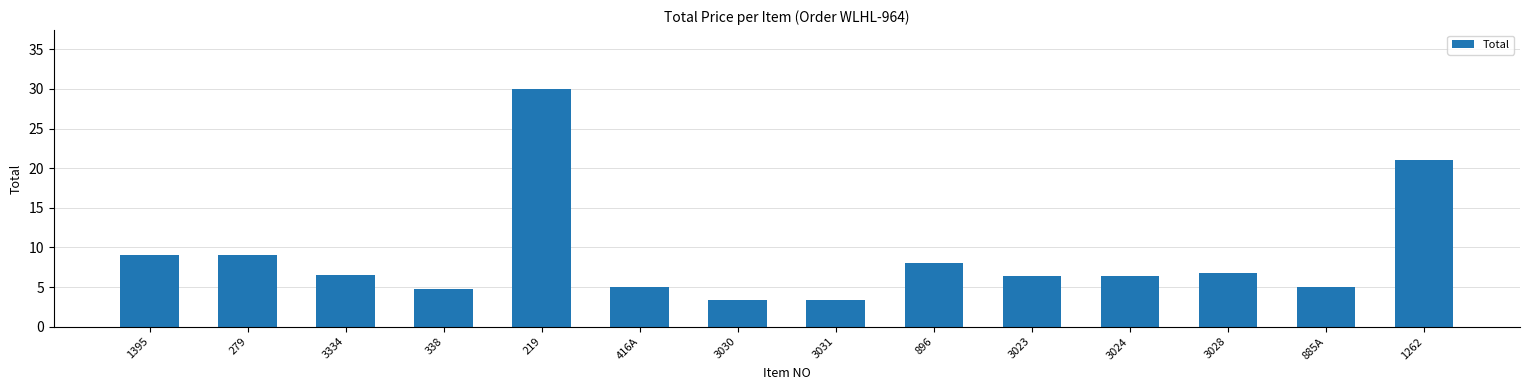

The chart shows a value of 6.6 at 885A. True or false?

False